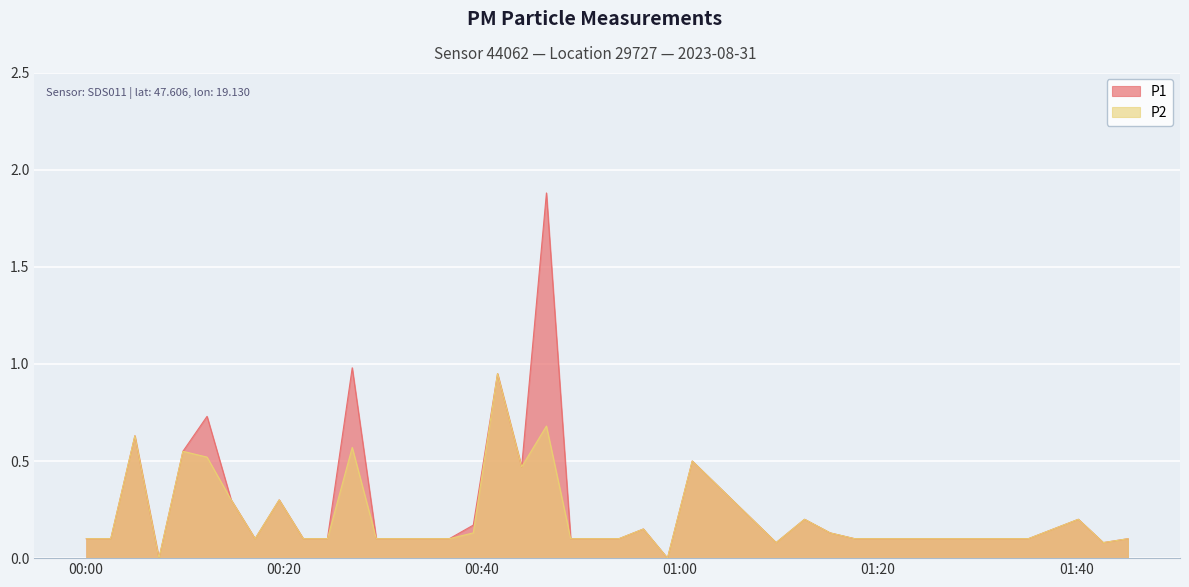

The value of P1 at 2023-08-31T01:15:10 is 0.2. True or false?

False